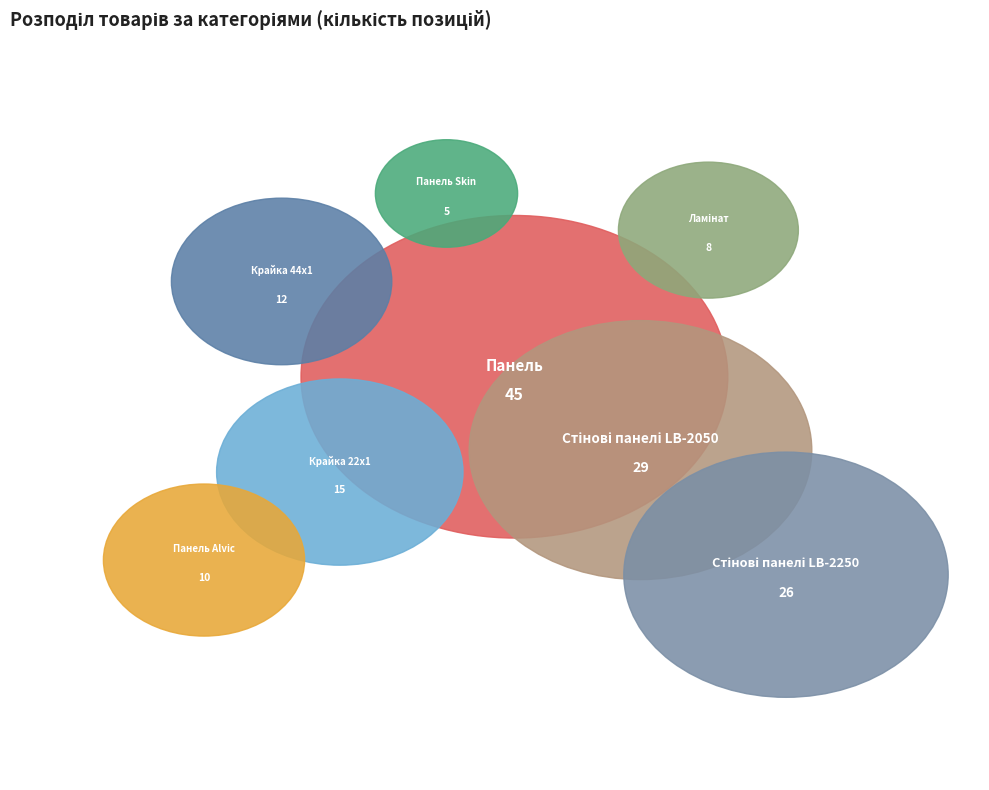

What percentage do Панель and Ламінат together represent?

35.3%